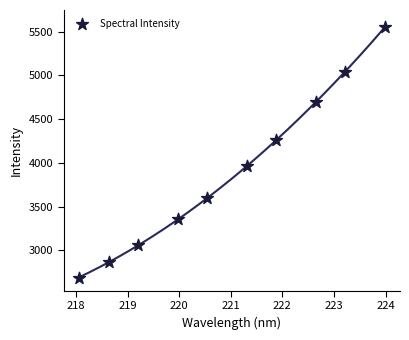

What is the range of Y values (max minus min)?

2859.2